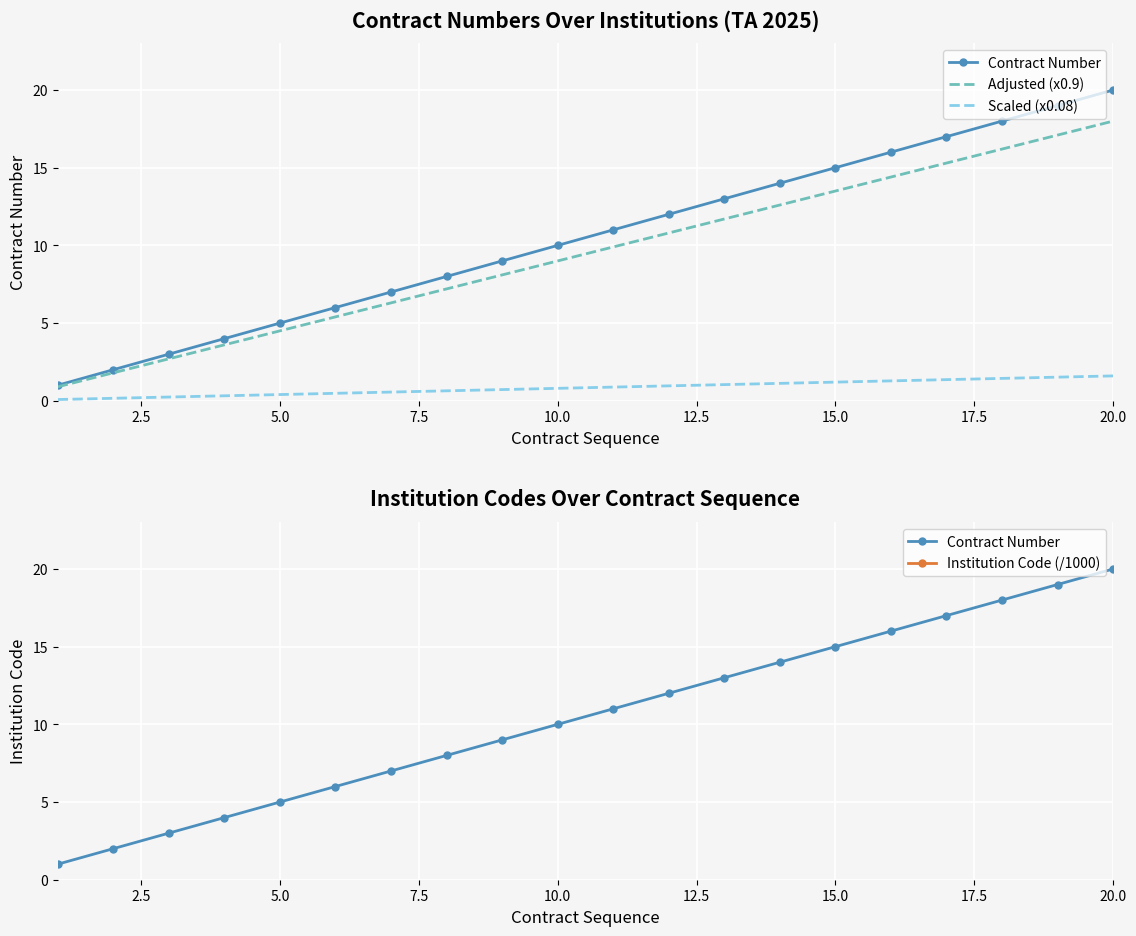

True or false: Adjusted (x0.9) and Scaled (x0.08) cross at least once.

False